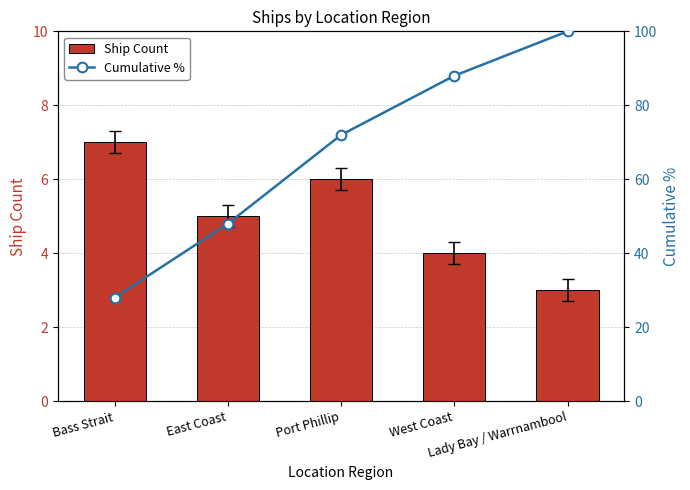

At which label does Cumulative % first exceed 72?

West Coast